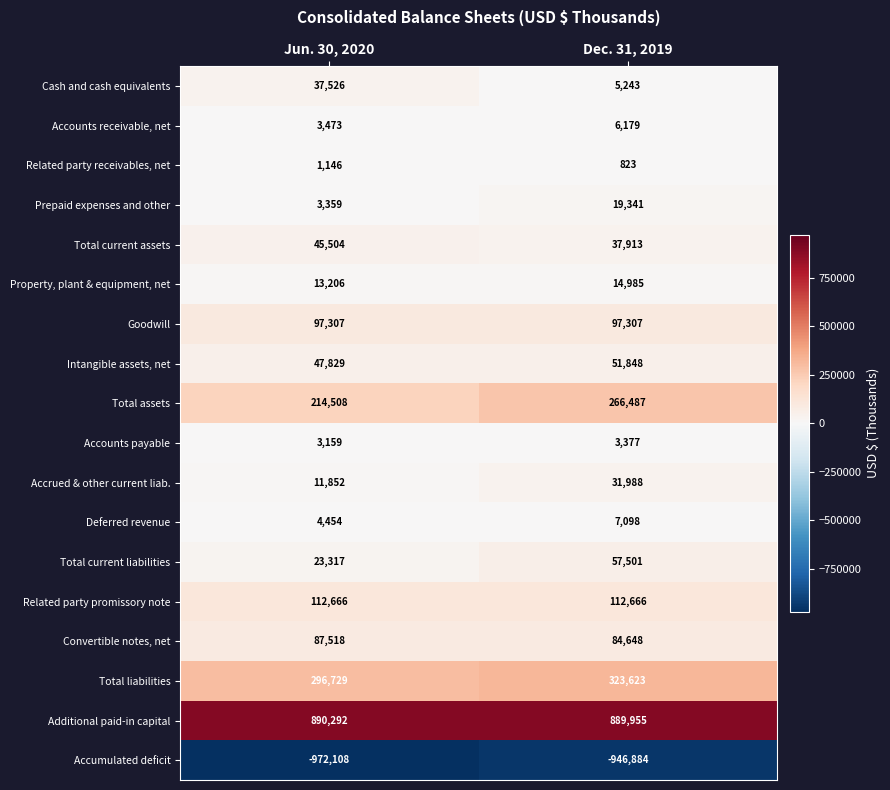

What is the sum of all Accrued & other current liab. values?

43840